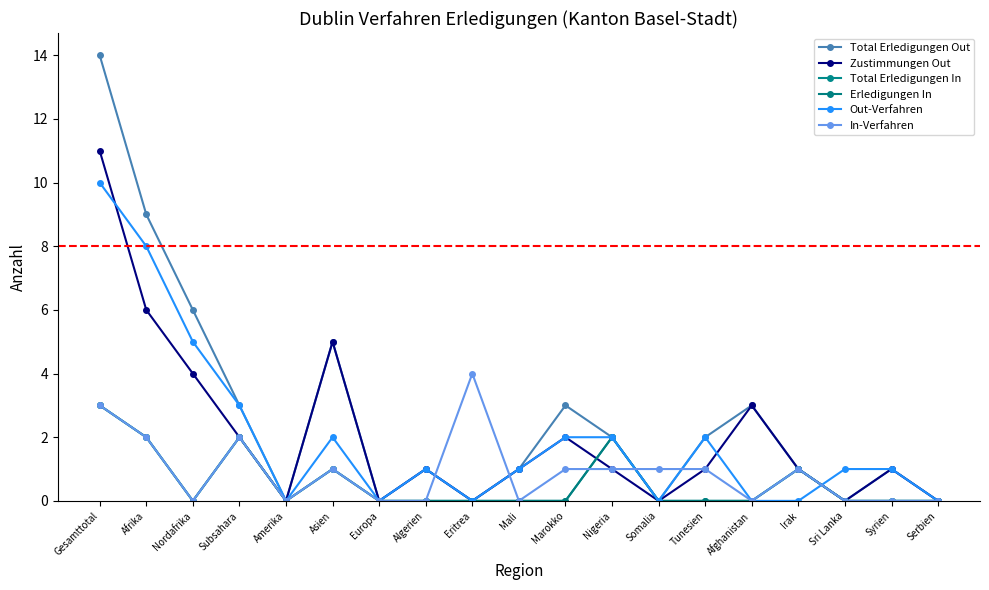

What is the average value of the Erledigungen In series?

1